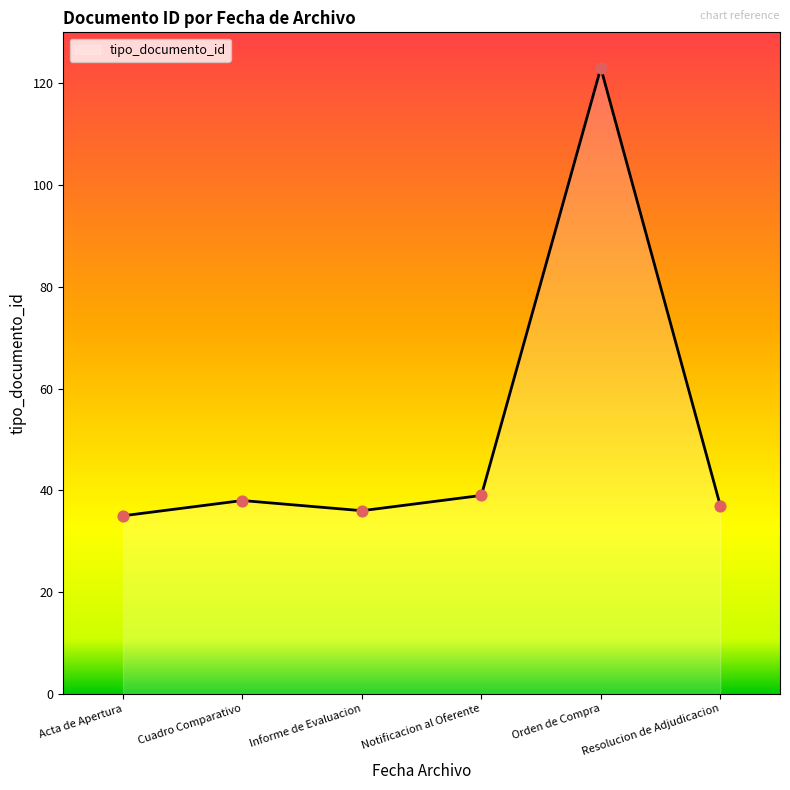

Approximately how many times larger is the value at Informe de Evaluacion compared to Cuadro Comparativo?

0.9